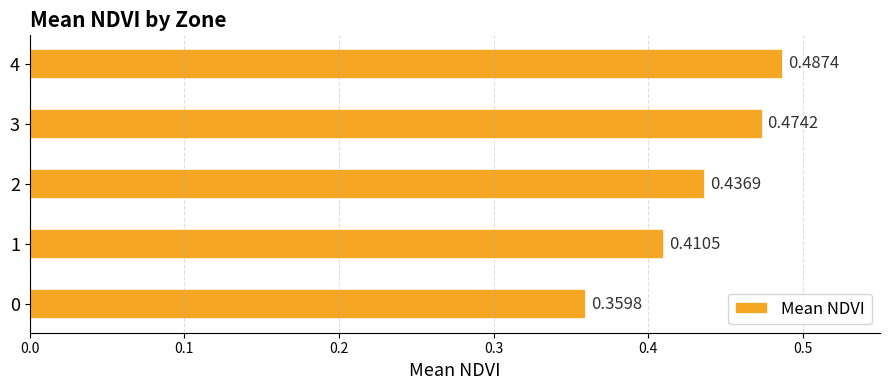

What is the difference between the maximum and minimum values?

0.1